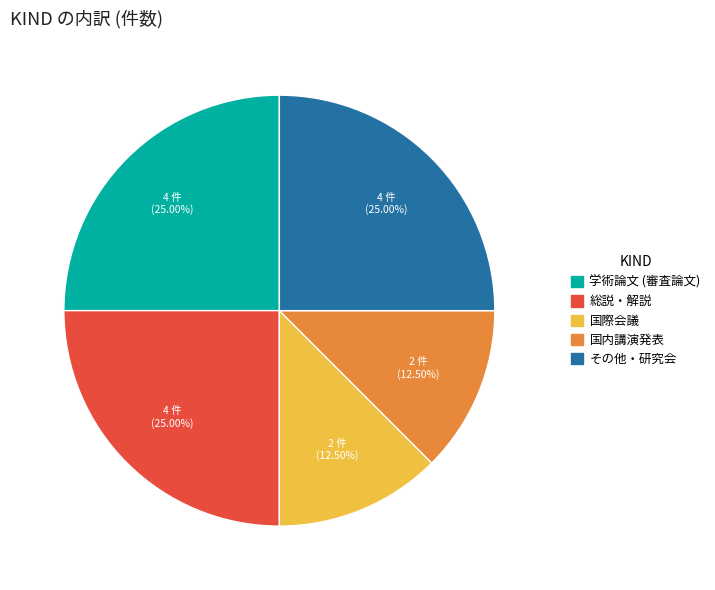

Approximately how many times larger is the value at 総説・解説 compared to 国内講演発表?

2.0